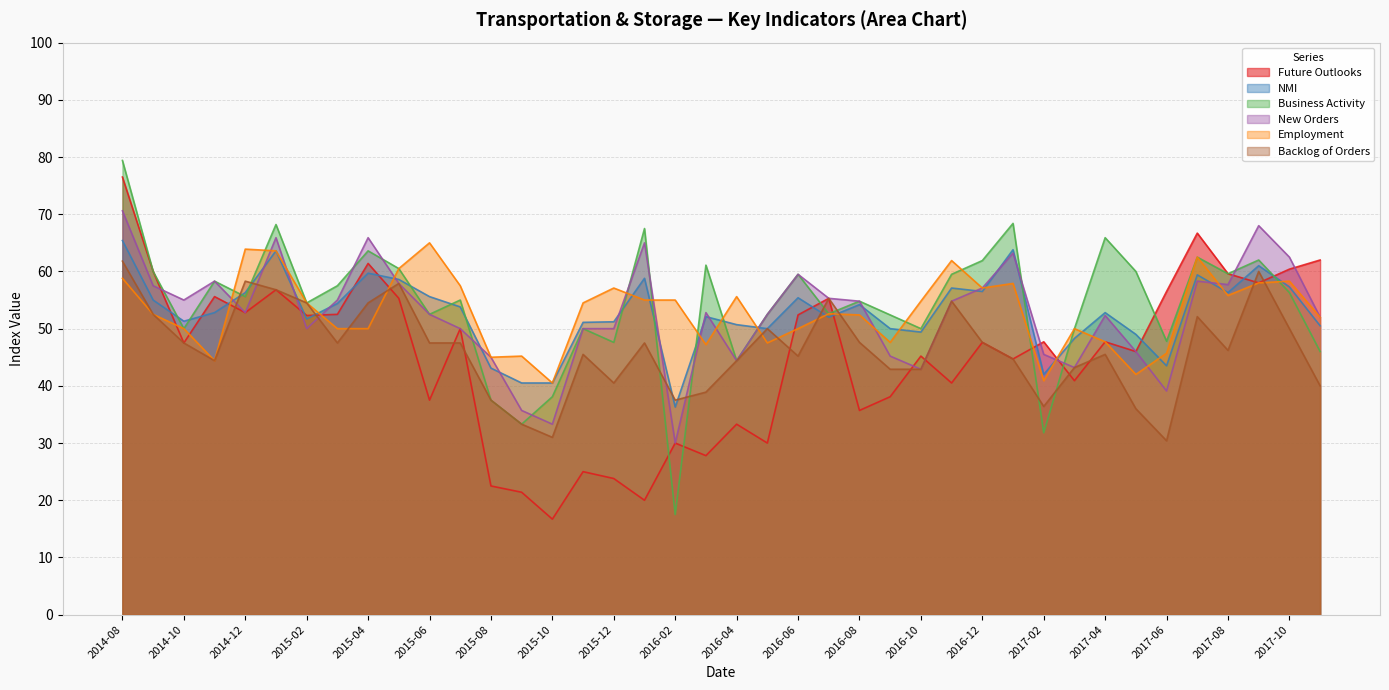

Rank the categories by Employment value from lowest to highest.

2015-10, 2017-02, 2017-05, 2014-11, 2015-08, 2015-09, 2017-06, 2016-03, 2016-05, 2016-09, 2017-04, 2014-10, 2015-03, 2015-04, 2016-06, 2017-03, 2017-11, 2016-08, 2014-09, 2016-07, 2015-02, 2015-11, 2016-10, 2016-01, 2016-02, 2016-04, 2017-08, 2015-12, 2016-12, 2015-07, 2017-01, 2017-09, 2017-10, 2014-08, 2015-05, 2016-11, 2017-07, 2015-01, 2014-12, 2015-06